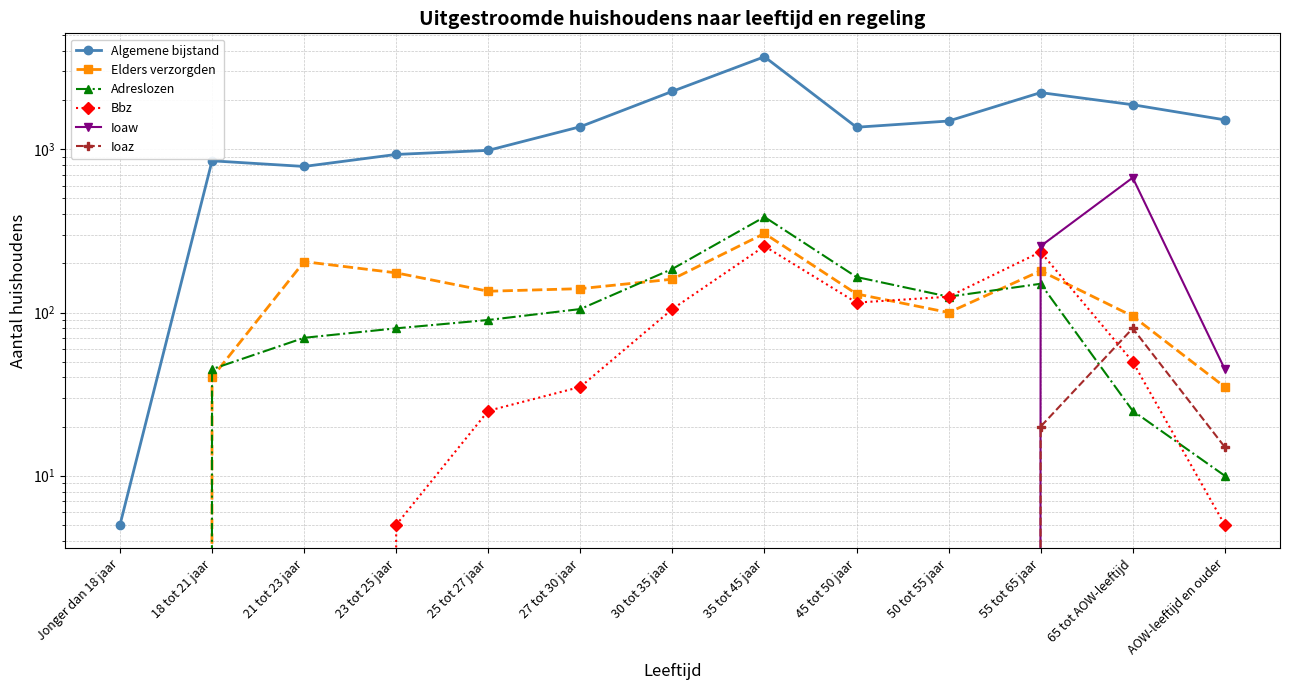

What is the difference between the maximum and minimum values in the Bbz series?

255